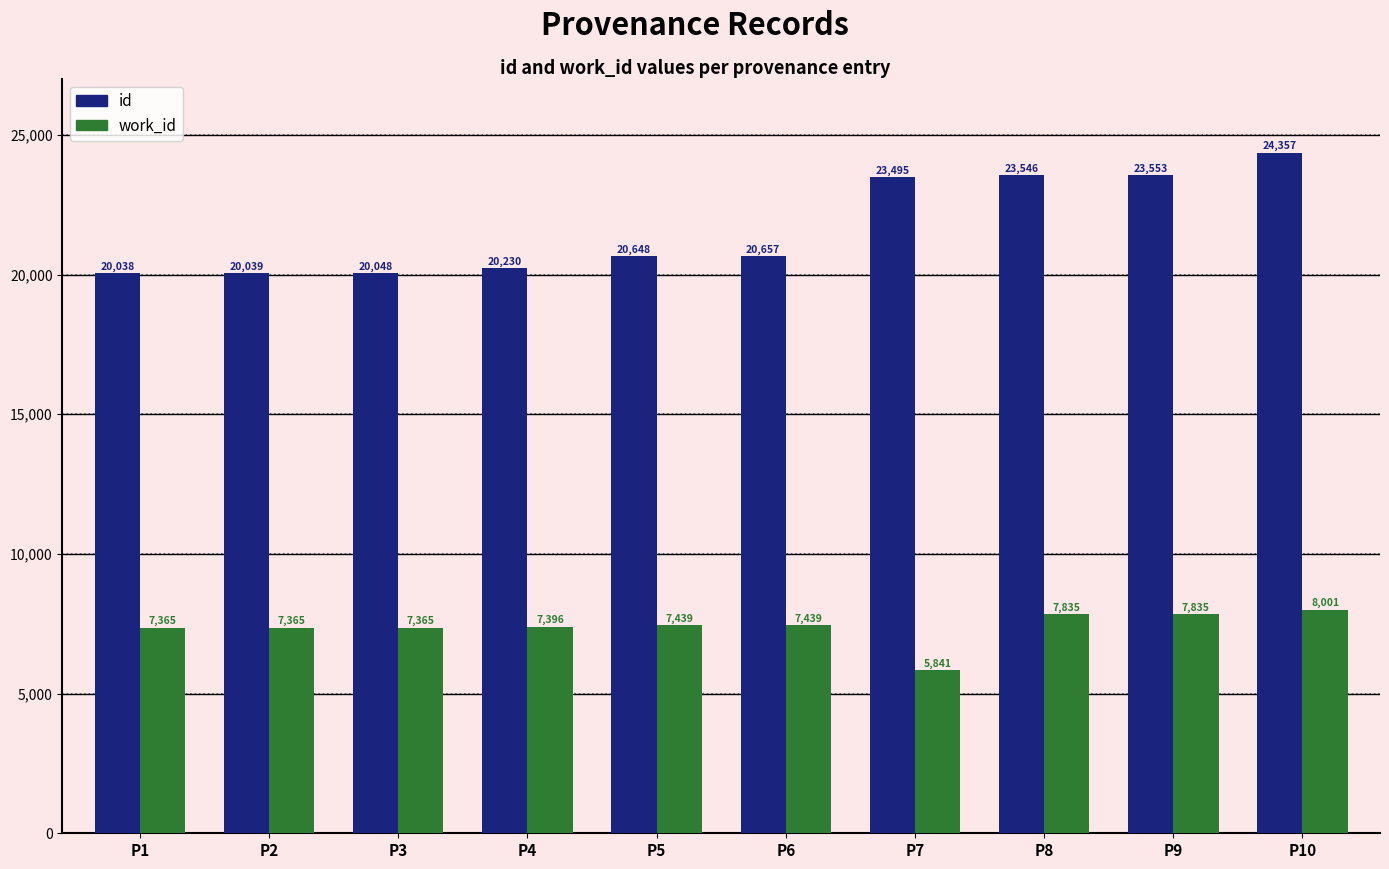

Reading left to right, list all the values displayed in this chart.

id: P1=20038	P2=20039	P3=20048	P4=20230	P5=20648	P6=20657	P7=23495	P8=23546	P9=23553	P10=24357
work_id: P1=7365	P2=7365	P3=7365	P4=7396	P5=7439	P6=7439	P7=5841	P8=7835	P9=7835	P10=8001